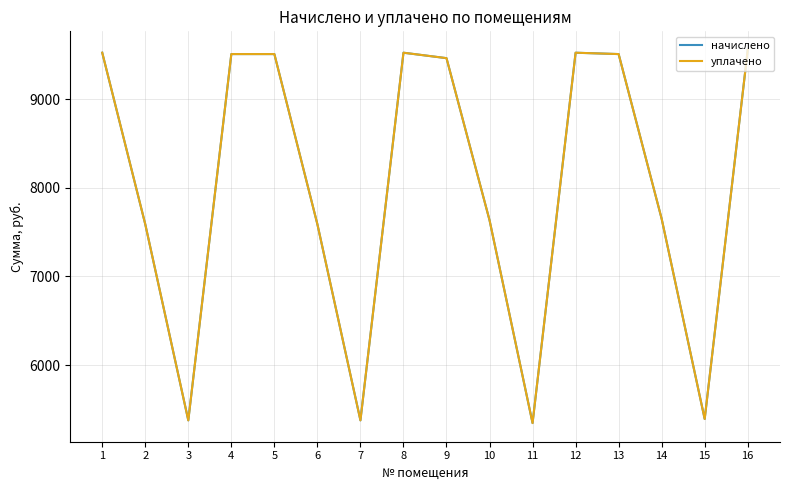

Which series has the widest spread of values?

начислено